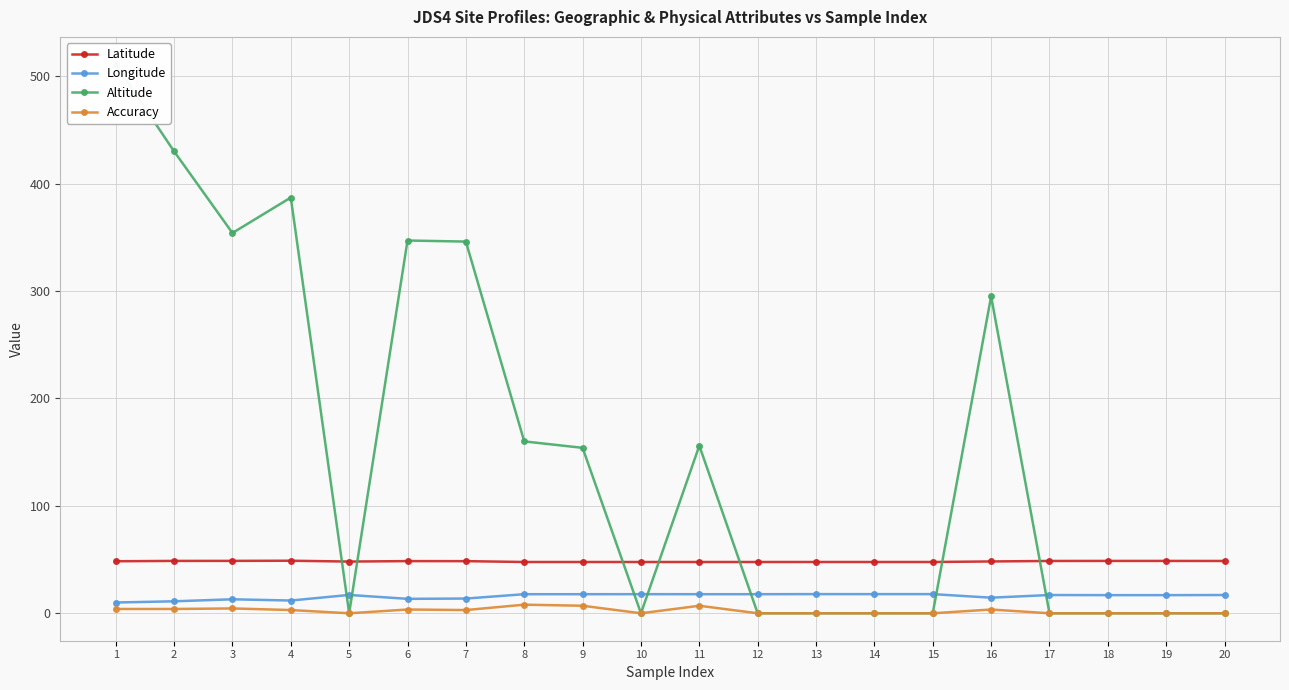

In Accuracy, how many points are lower than both neighbors (excluding endpoints)?

3